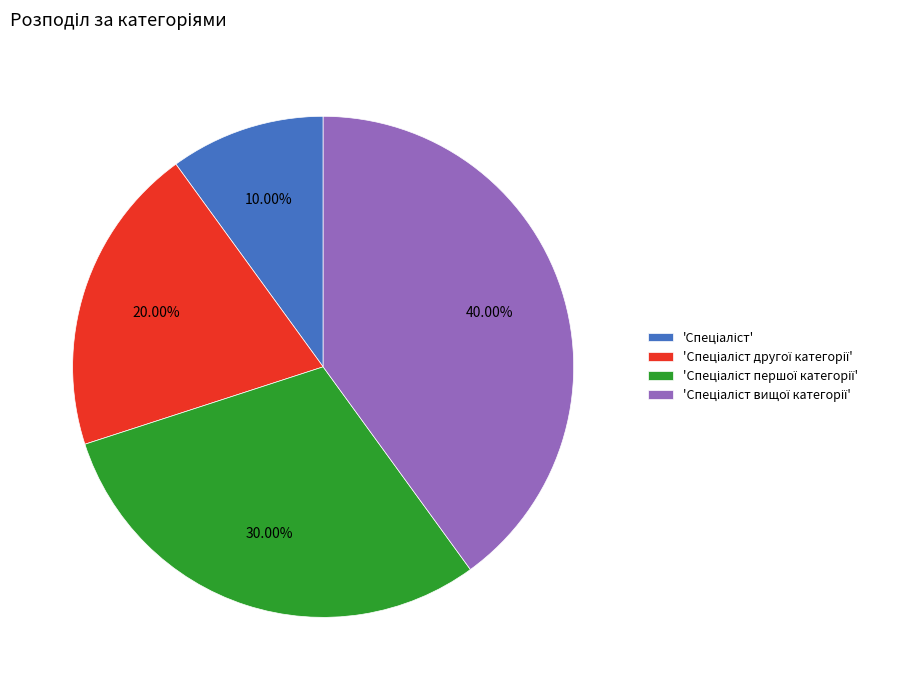

Does any single category account for the majority?

No